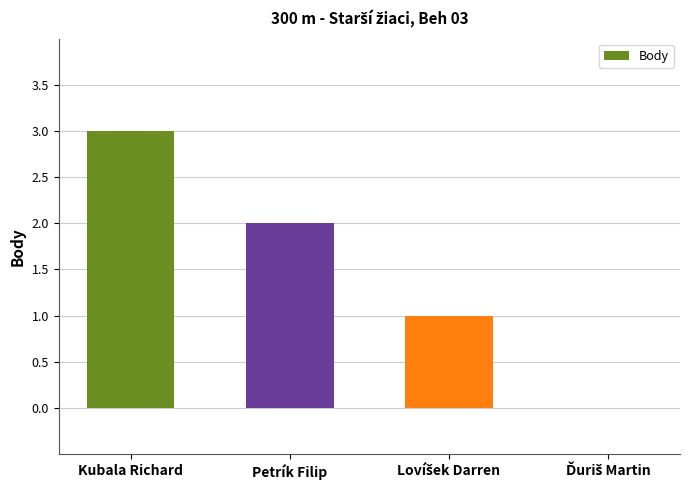

Which has a higher value, Petrík Filip or Kubala Richard?

Kubala Richard